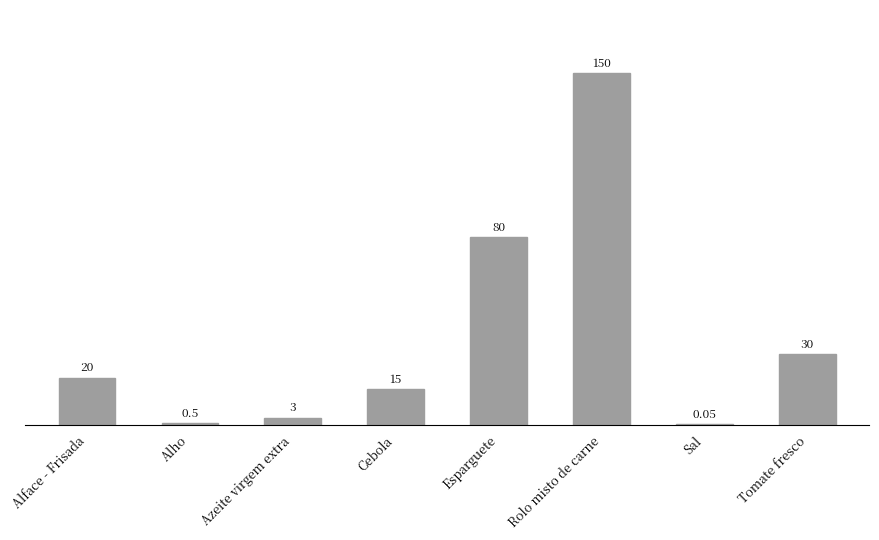

What is the change in value from Rolo misto de carne to Tomate fresco?

-120.0